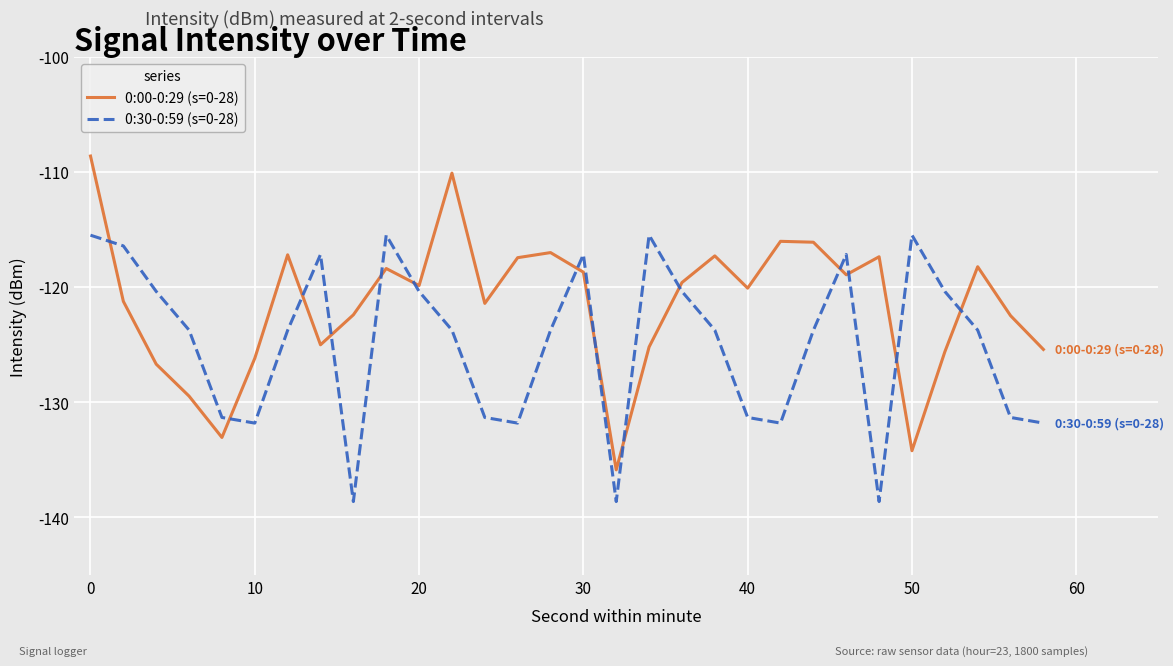

Which series has the widest spread of values?

0:00-0:29 (s=0-28)